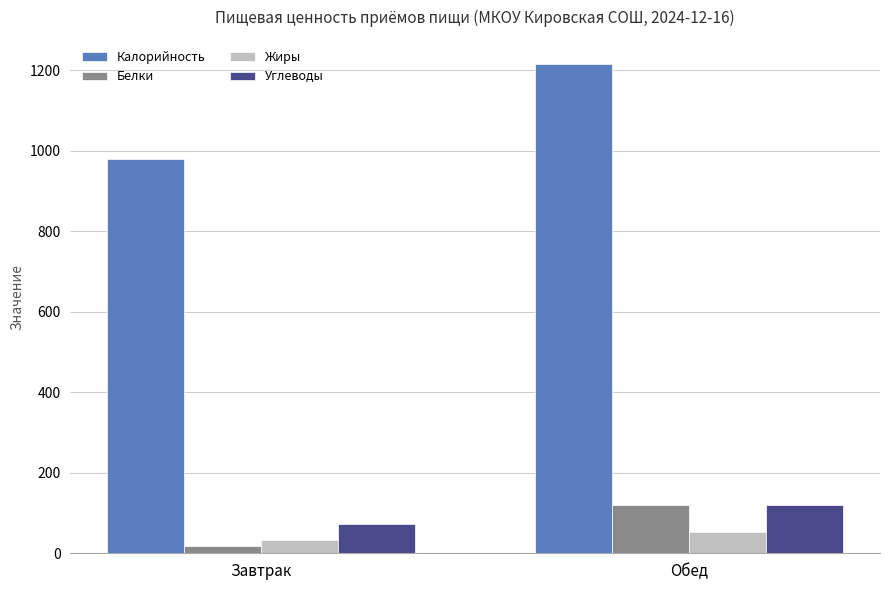

What are all the series names shown in the legend?

Калорийность, Белки, Жиры, Углеводы